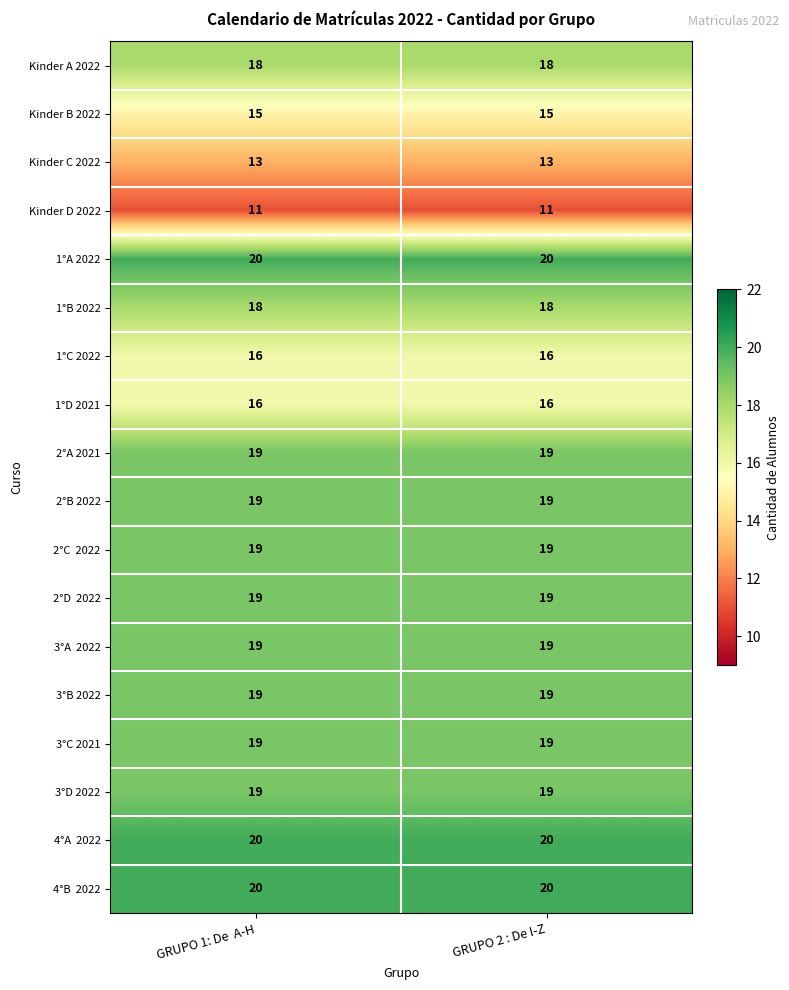

What is the difference between the highest and lowest values at GRUPO 1: De  A-H?

9